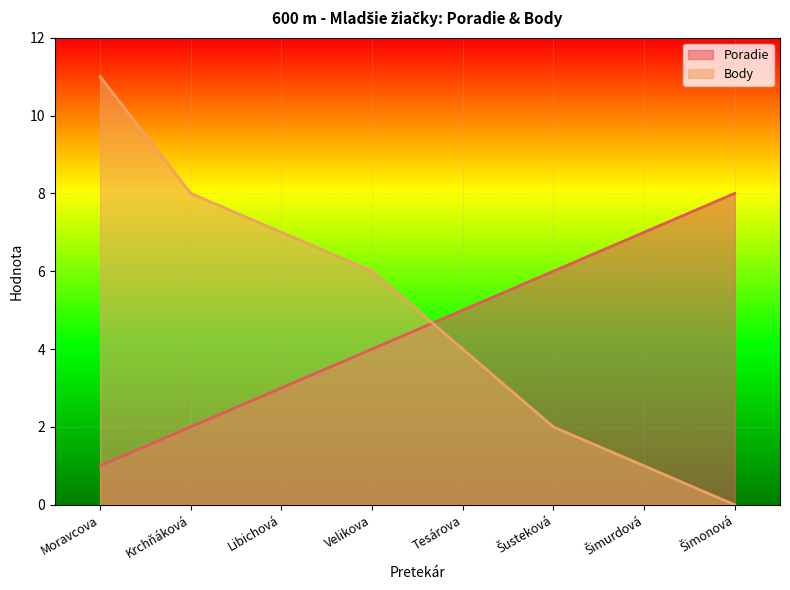

Does the chart display data point markers on the line(s)?

No